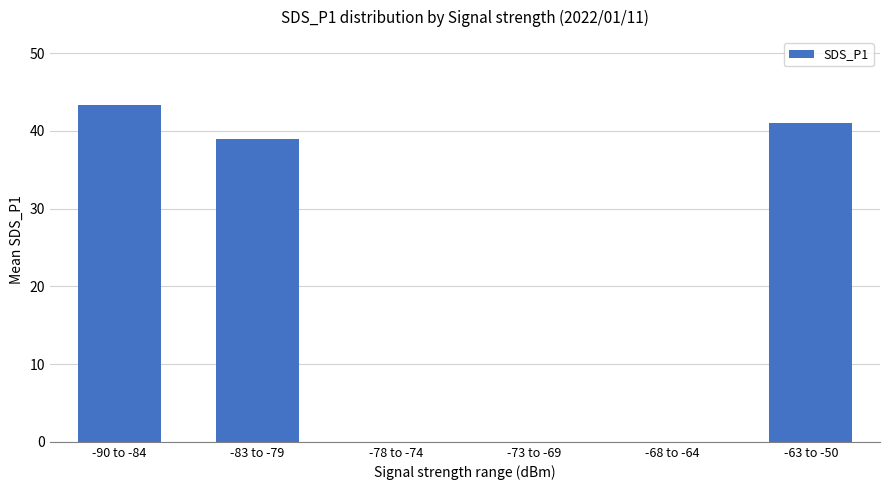

Which label corresponds to the largest value in the chart?

-90 to -84